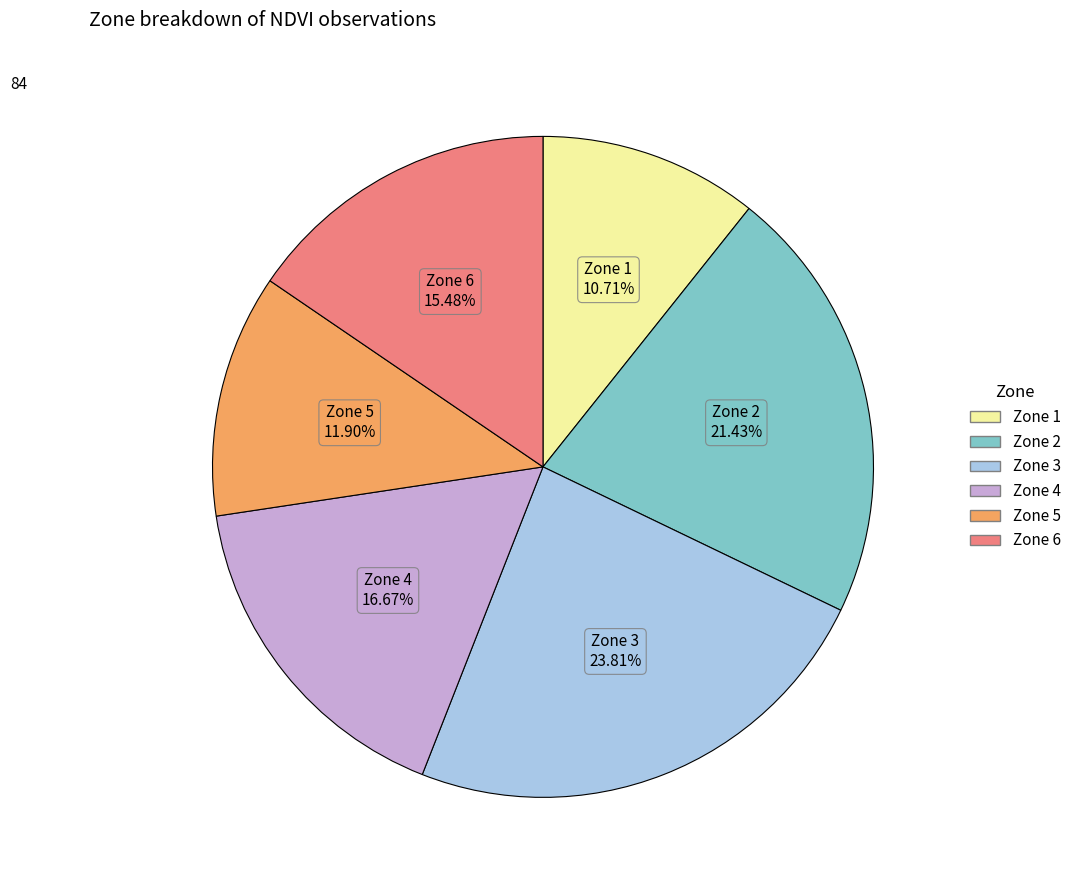

To the nearest percent, what percentage of the pie is Zone 2?

21%